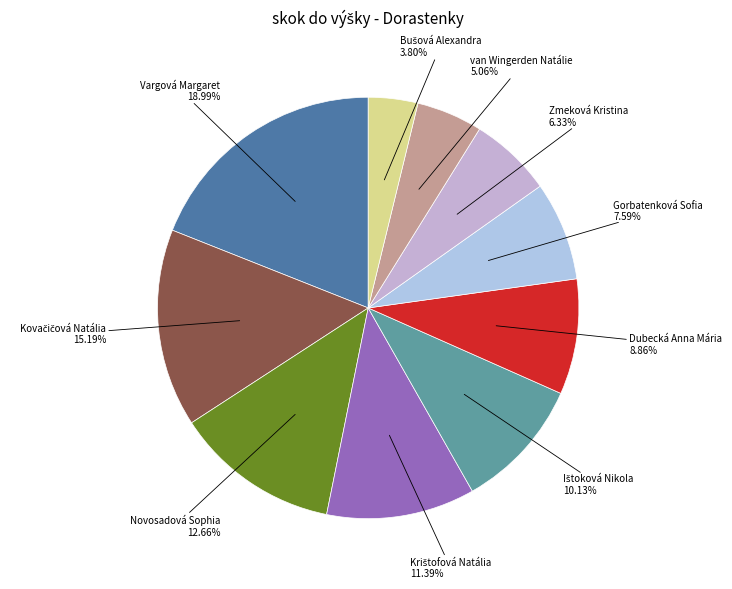

Count the number of slices in the pie.

10